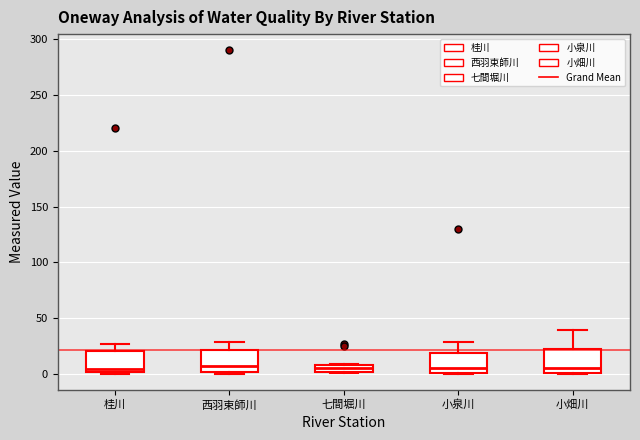

Where is the lower edge of the box for 小泉川 on the y-axis? The values are not printed on the chart, so give them approximately, as read against the axis.

0